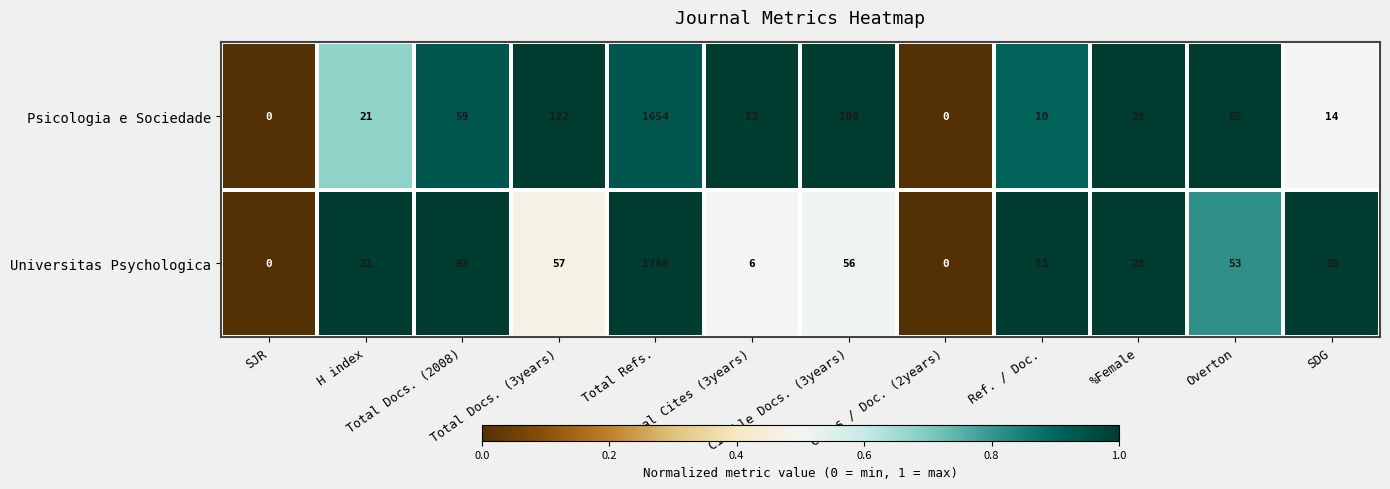

What is the greatest value displayed?

1766